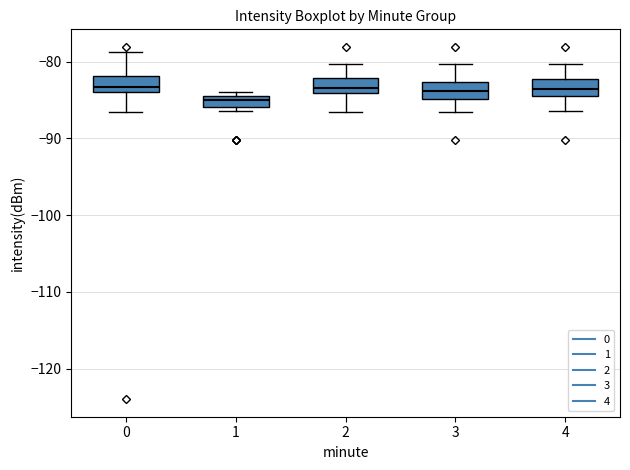

Where is the lower edge of the box at x = 0 on the y-axis? The values are not printed on the chart, so give them approximately, as read against the axis.

-84